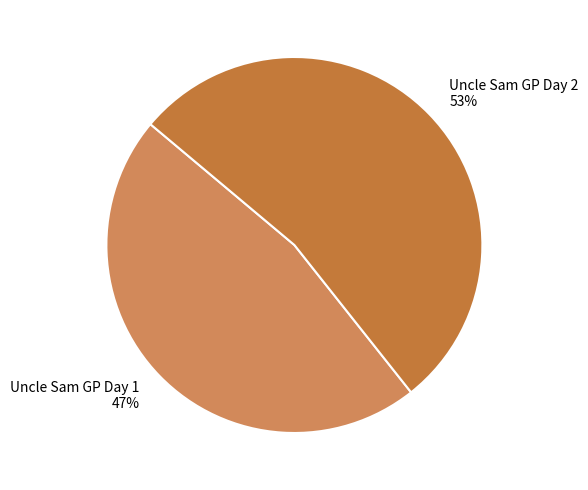

Rank the categories by value from lowest to highest.

Uncle Sam GP Day 1, Uncle Sam GP Day 2